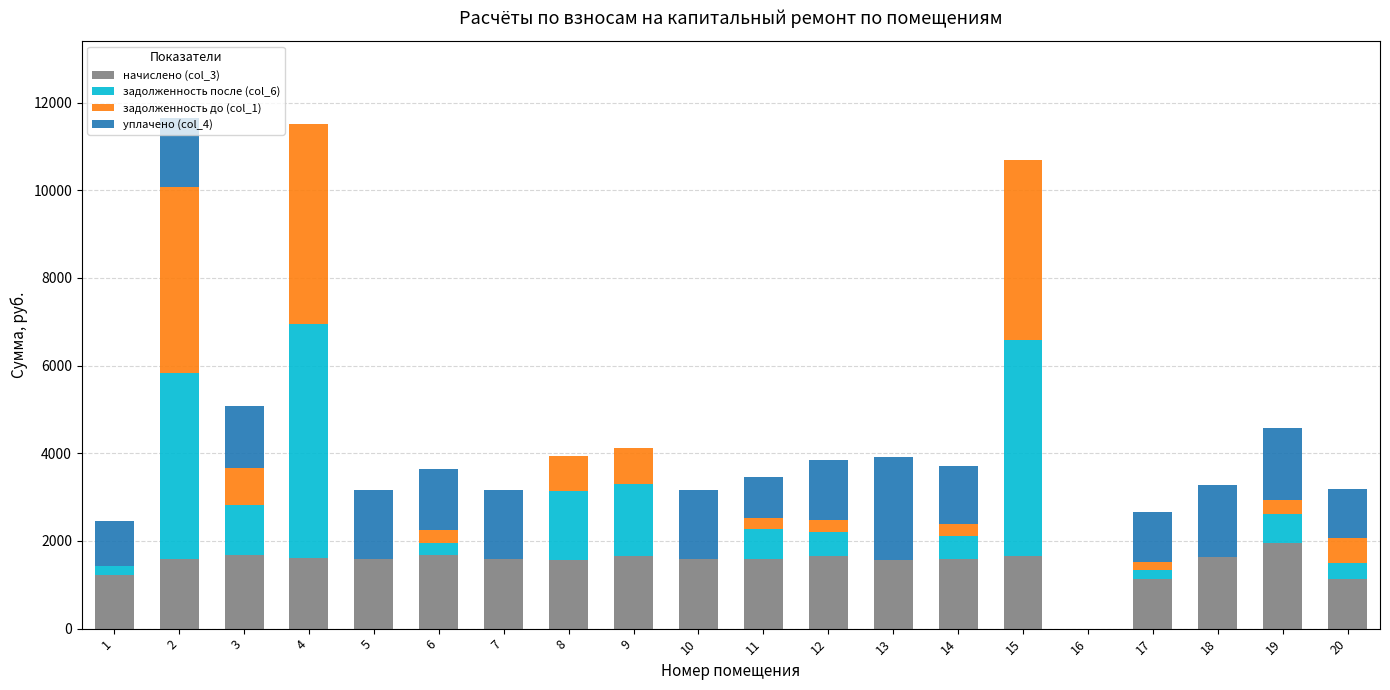

What is the total value across all series at 6?

3640.0